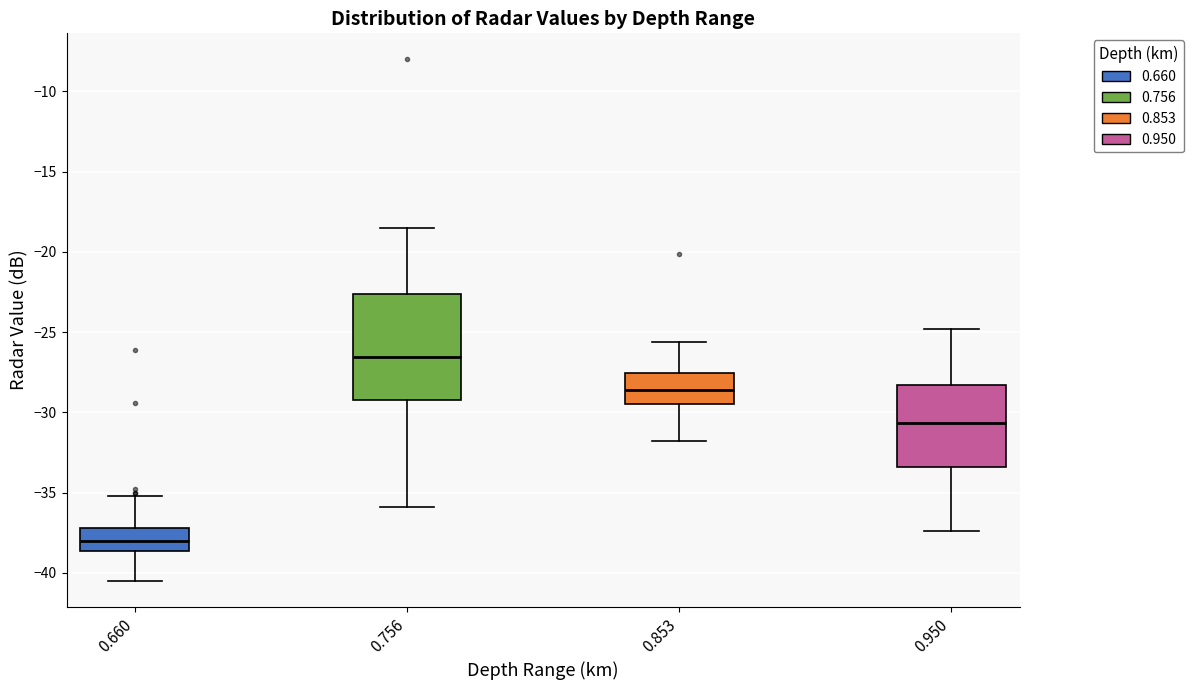

Where does the median line of the box at x = 0.853 sit on the y-axis? The values are not printed on the chart, so give them approximately, as read against the axis.

-28.5